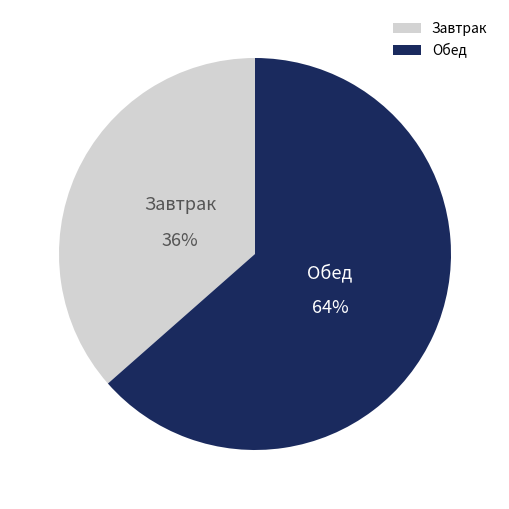

Which has a higher value, Обед or Завтрак?

Обед